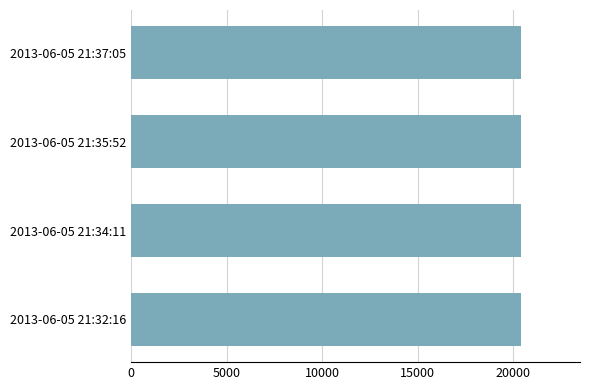

How many data points does each series have?

4